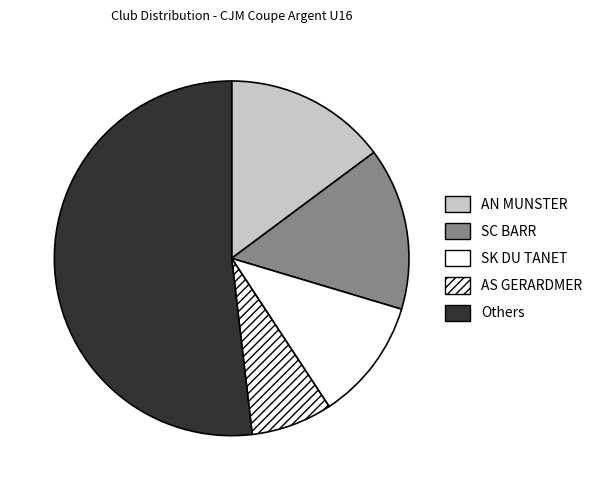

How many segments does this pie chart have?

5